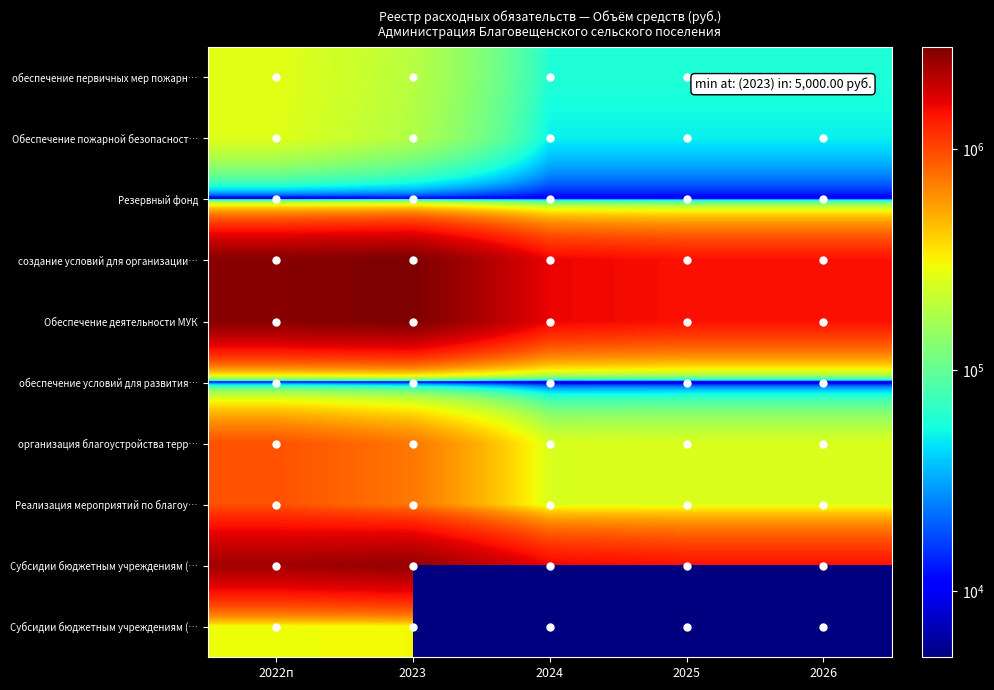

At which category does the chart reach its peak across all series?

2023